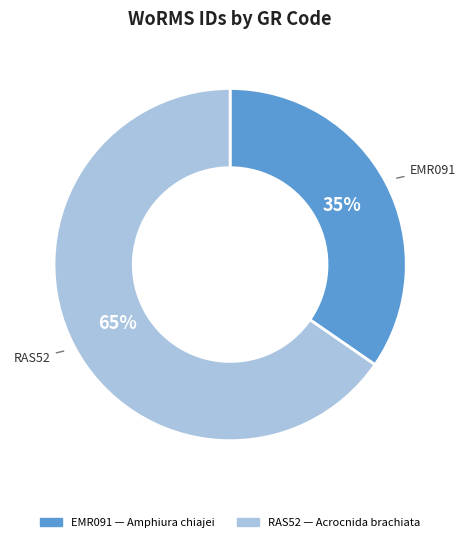

Does RAS52 account for over 50% of the chart?

Yes